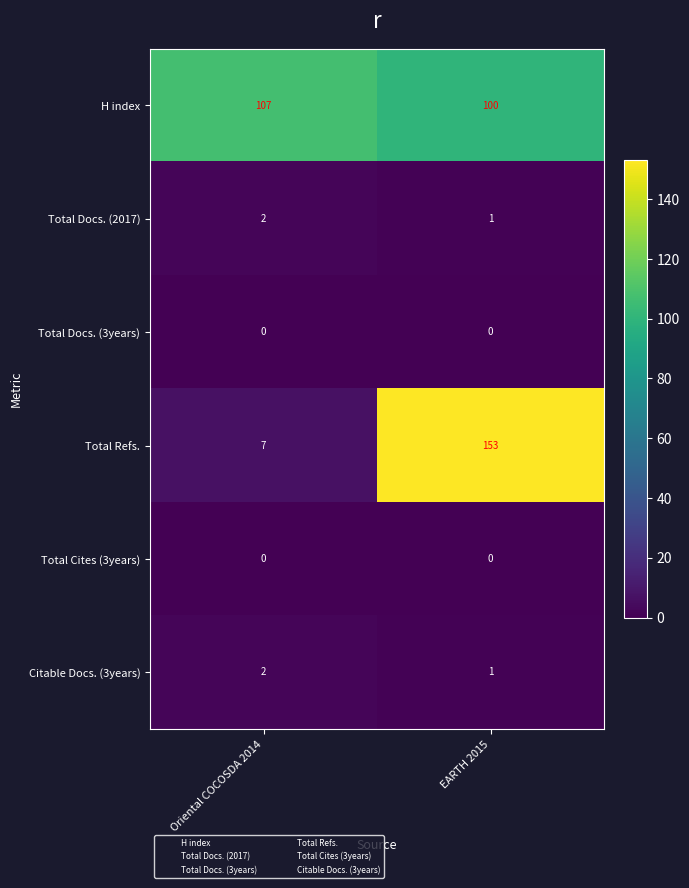

At how many categories does at least one series exceed 142?

1